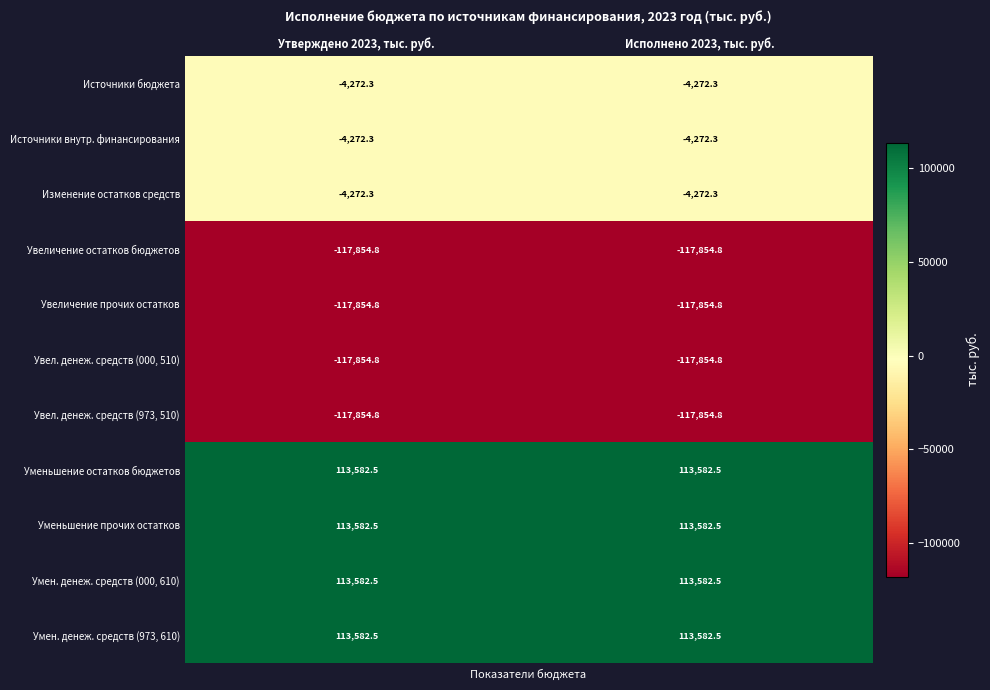

What is the spread (max minus min) of values at Утверждено 2023, тыс. руб.?

231437.3